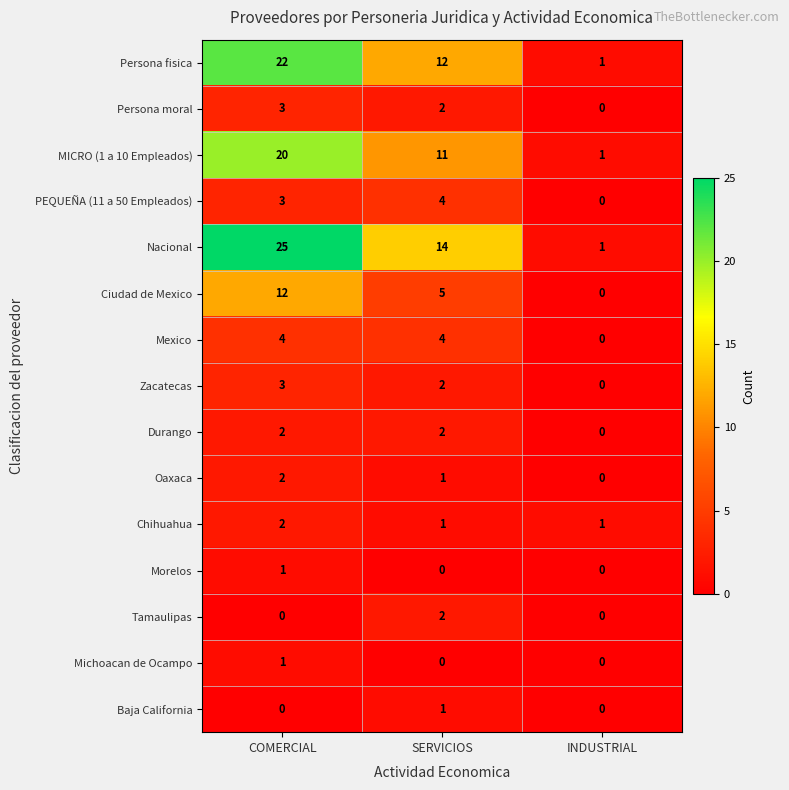

Which category has the lowest value in the MICRO (1 a 10 Empleados) series?

INDUSTRIAL